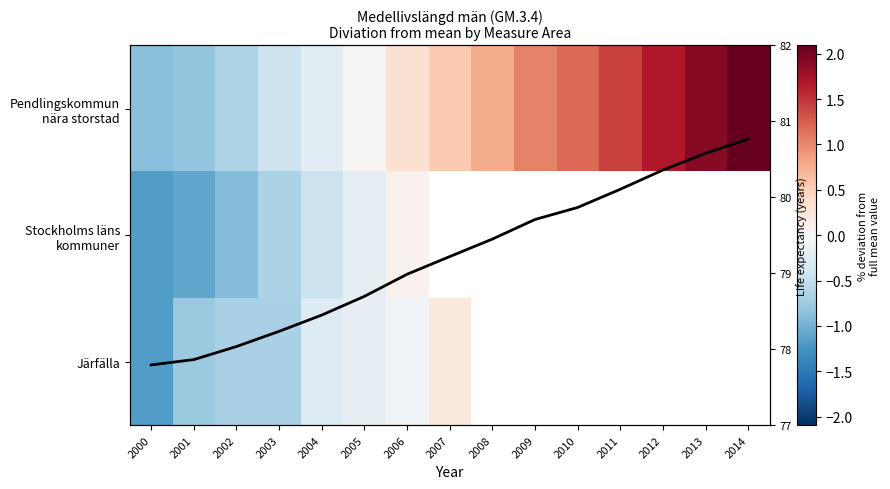

The value of Pendlingskommun nära storstad at 2008 is 79.4. True or false?

True